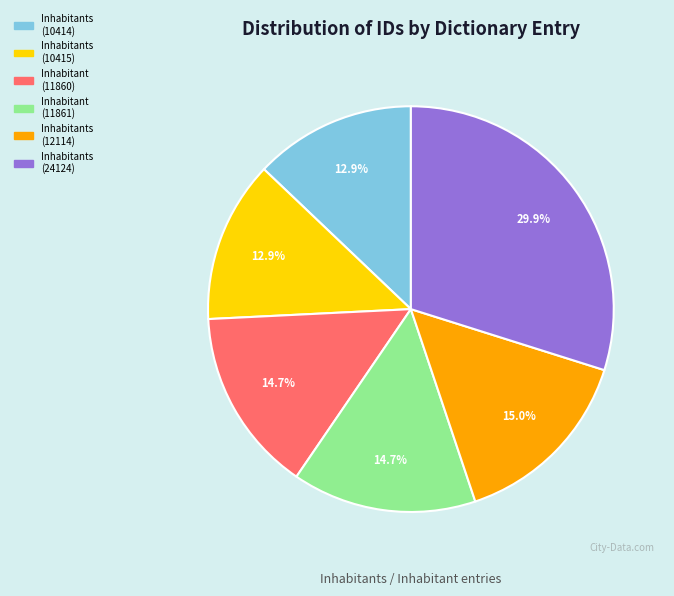

Which has a higher value, Inhabitants (10415) or Inhabitants (12114)?

Inhabitants (12114)